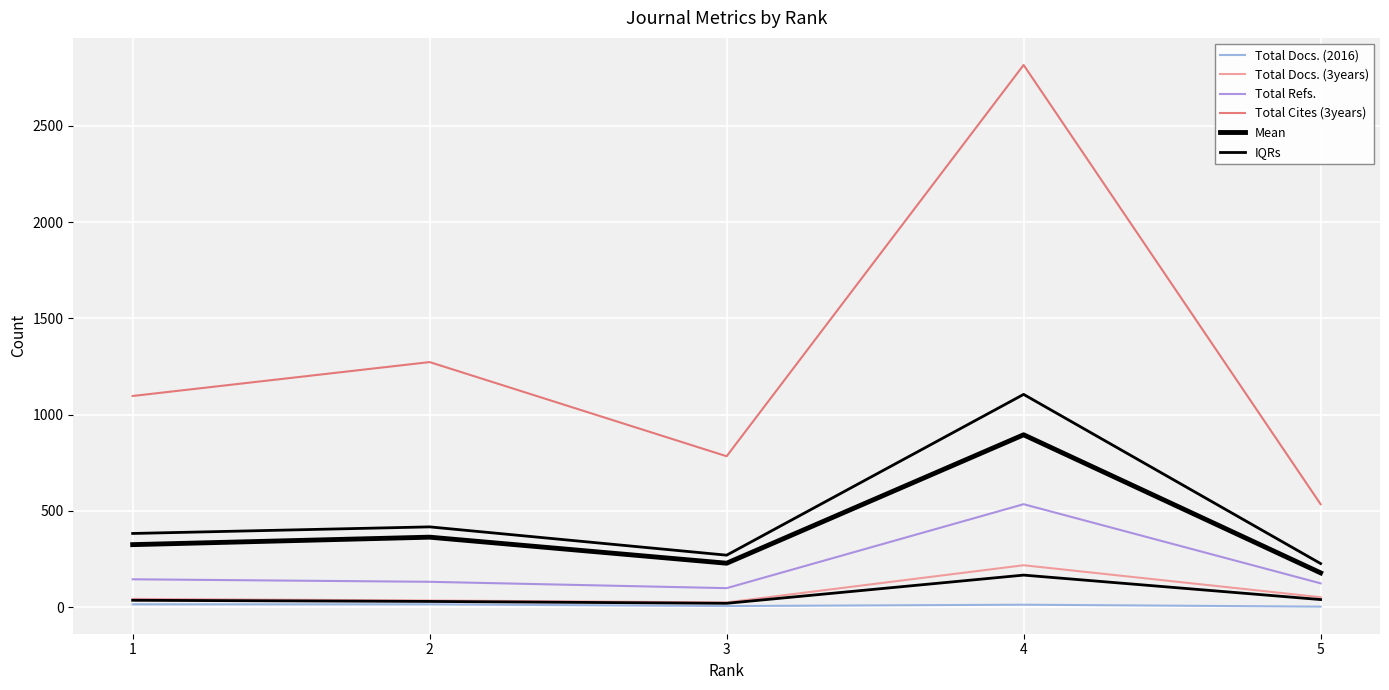

Reading left to right, what are all the values shown in this chart?

Total Docs. (2016): 1=15.0	2=15.0	3=6.0	4=13.0	5=3.0
Total Docs. (3years): 1=43.0	2=35.0	3=25.0	4=218.0	5=52.0
Total Refs.: 1=145.0	2=132.0	3=99.0	4=535.0	5=124.0
Total Cites (3years): 1=1097.0	2=1273.0	3=784.0	4=2816.0	5=535.0
Mean: 1=325.0	2=363.8	3=228.5	4=895.5	5=178.5
IQRs: 1=383.0	2=417.2	3=270.2	4=1105.2	5=226.8